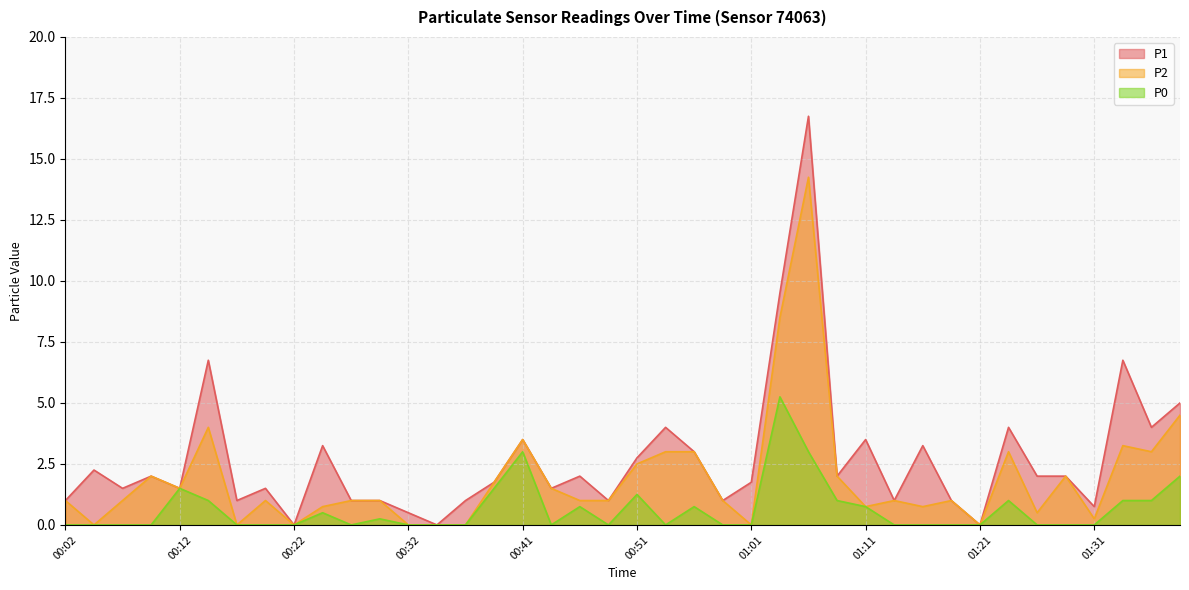

What is the maximum value for P0?

5.2